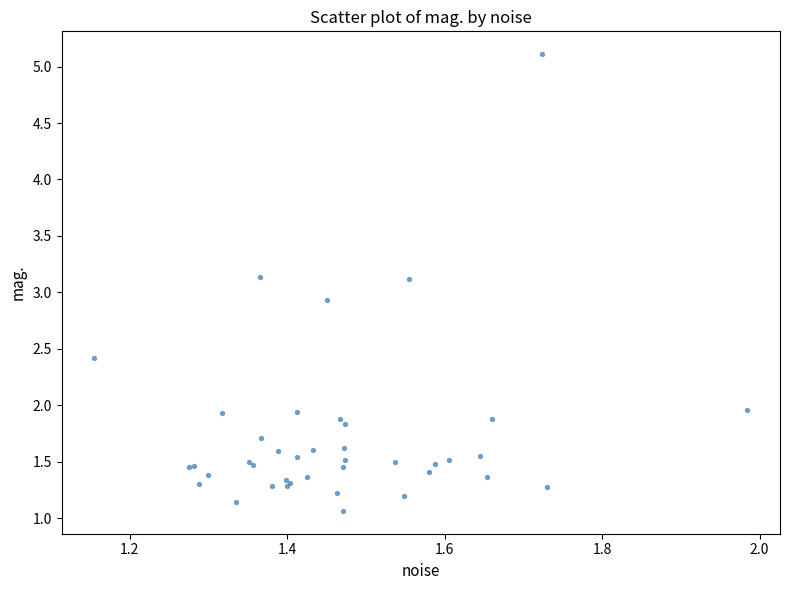

What Y value in the scatter plot is closest to 3?

2.9